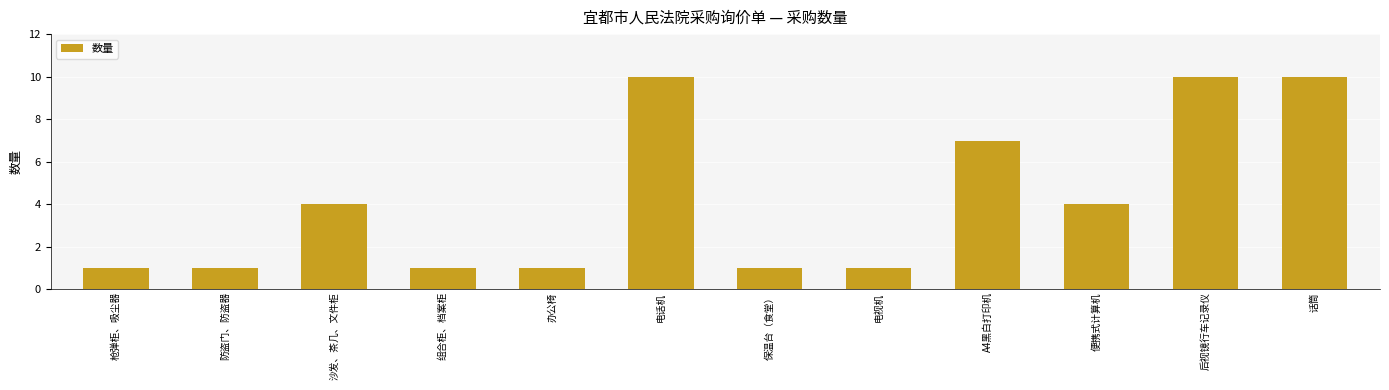

What is the approximate value at 组合柜、档案柜?

1